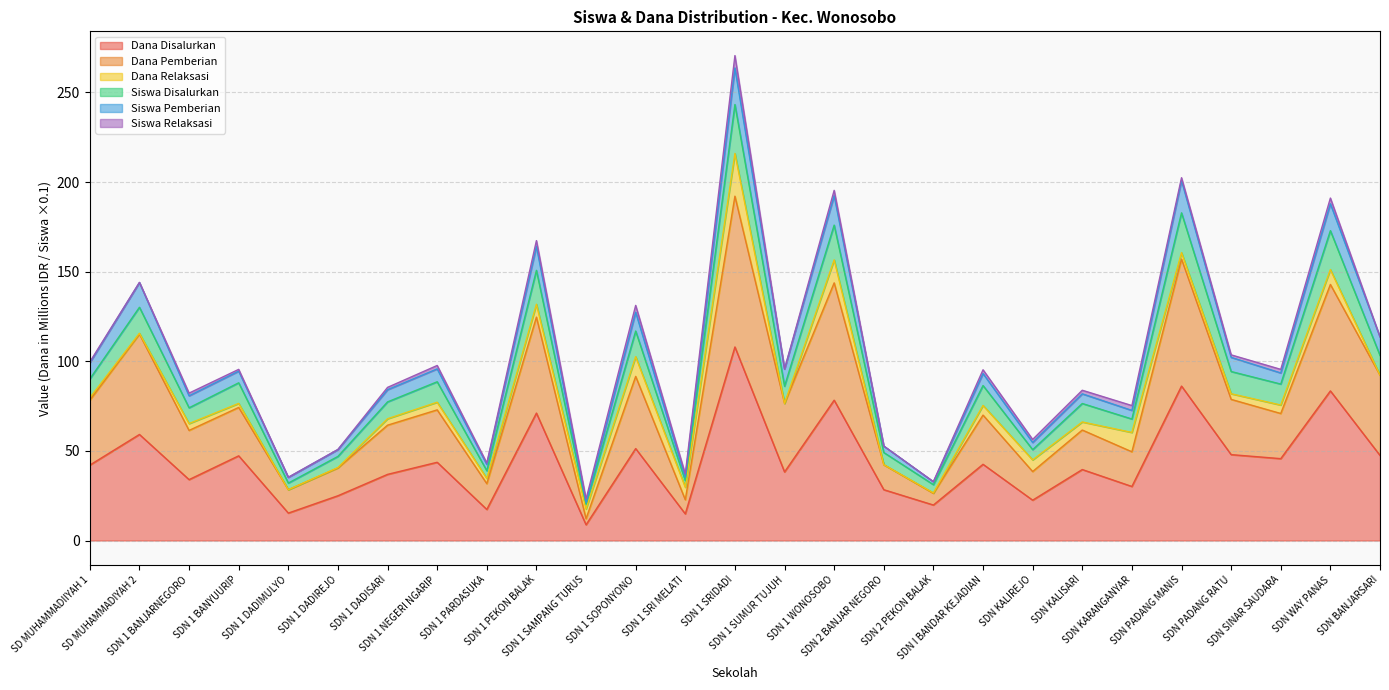

True or false: Siswa Disalurkan and Siswa Pemberian cross at least once.

False